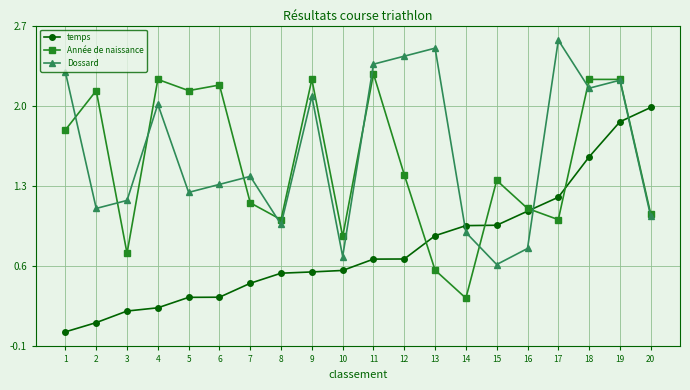

Is the value of Dossard at 19 greater than the value of temps at 20?

Yes